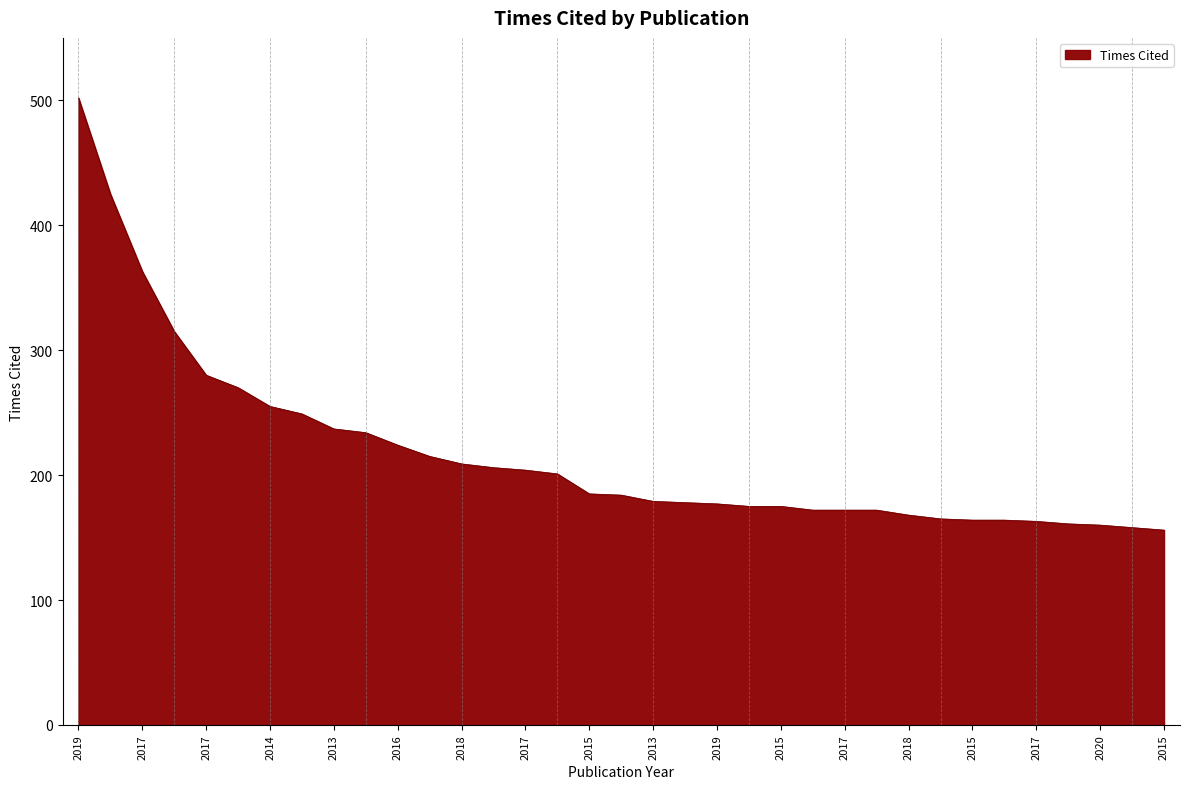

How many lines are shown in the chart?

1